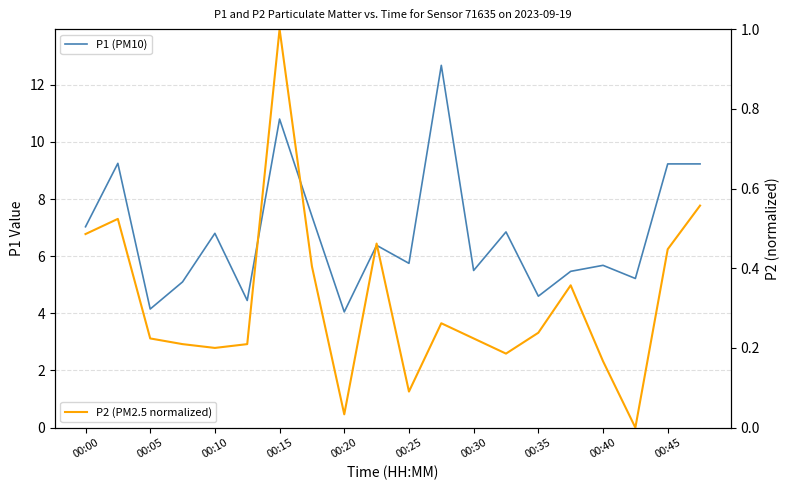

True or false: P2 (PM2.5 normalized) has more than 0 interior local peaks.

True